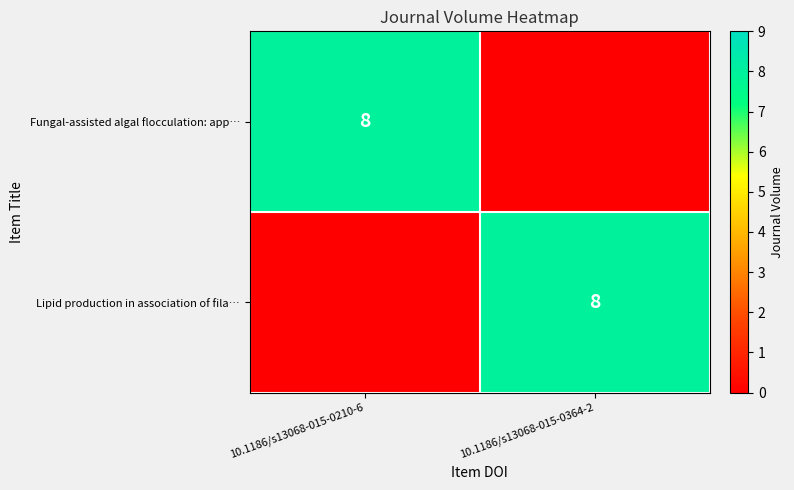

The value of Fungal-assisted algal flocculation: app… at 10.1186/s13068-015-0210-6 is 11. True or false?

False